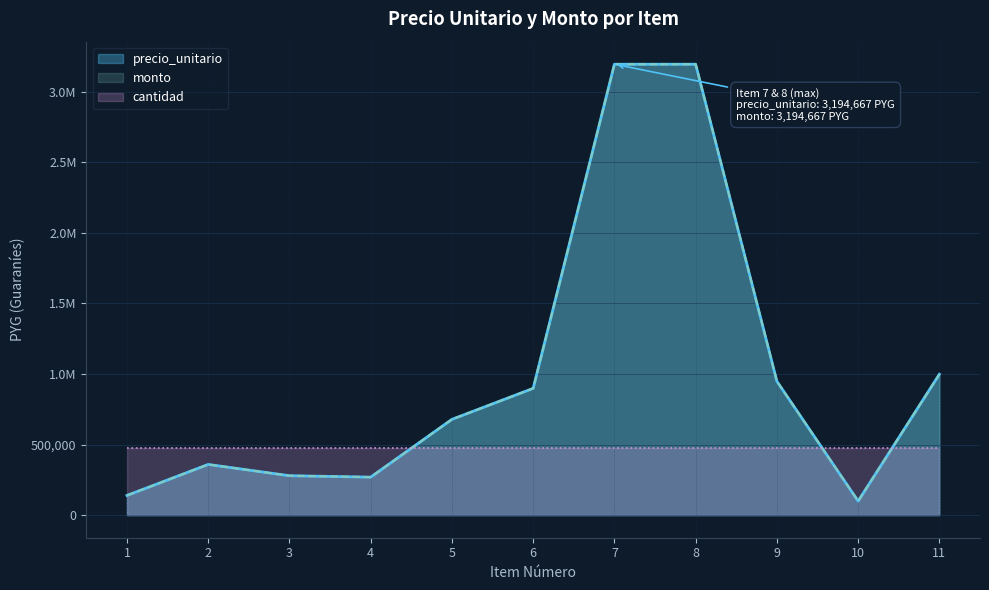

At which label is precio_unitario closest to 1647250?

11